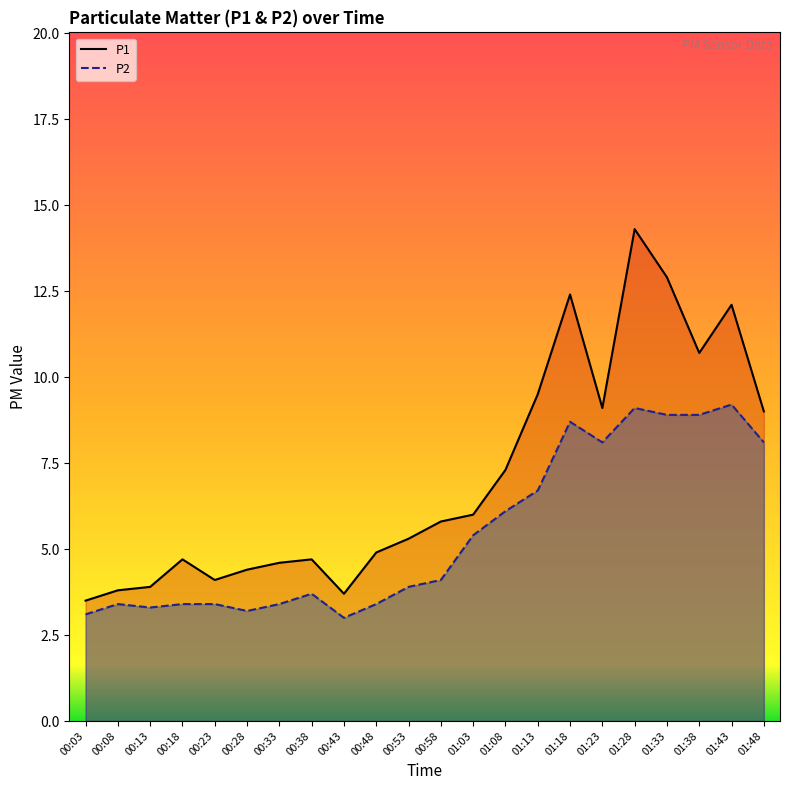

What is the label of the 15th point from the left?

01:13